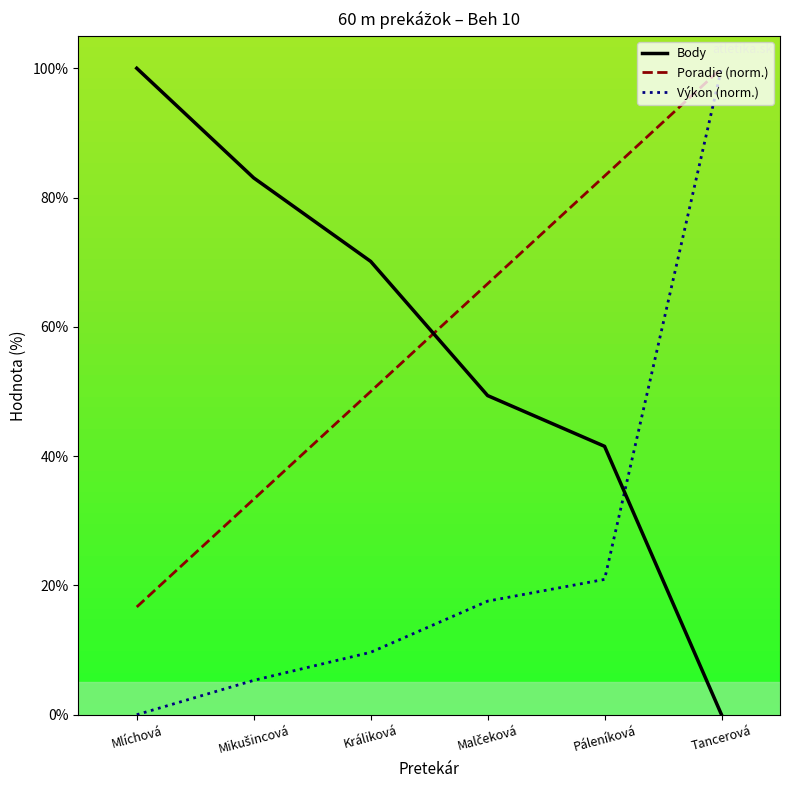

How many data points in Výkon (norm.) are above 17?

3